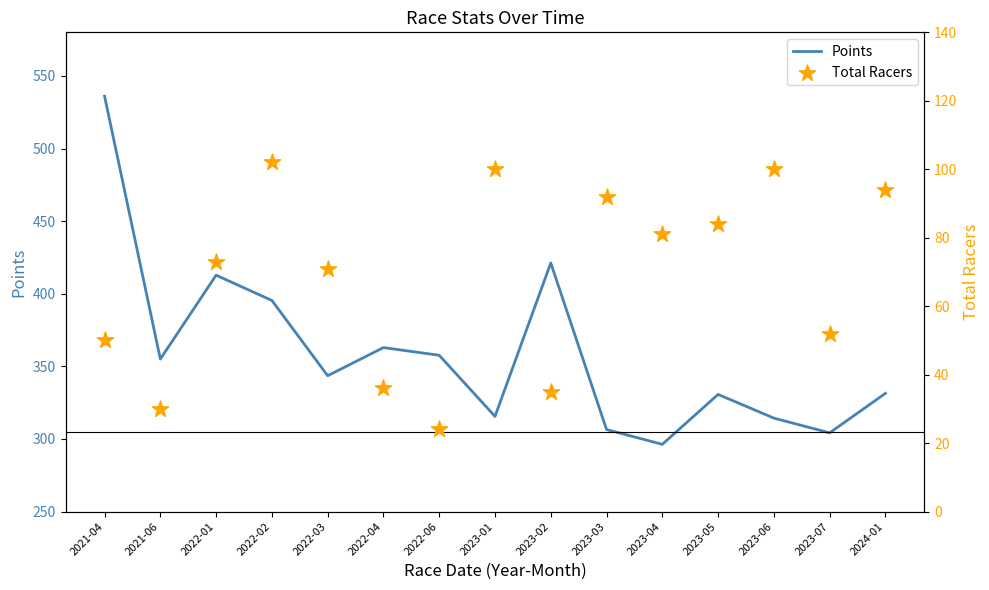

At how many categories does at least one series exceed 309?

12